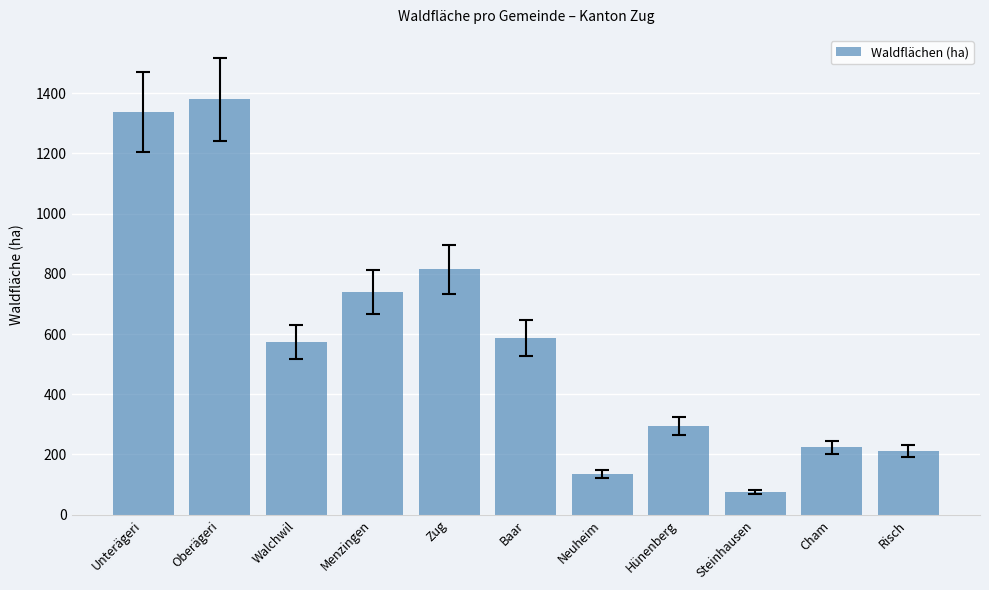

Reading right to left, extract all data points from this chart.

211.1	223.7	74.7	294.0	134.5	587.4	814.7	739.0	573.7	1379.9	1338.0